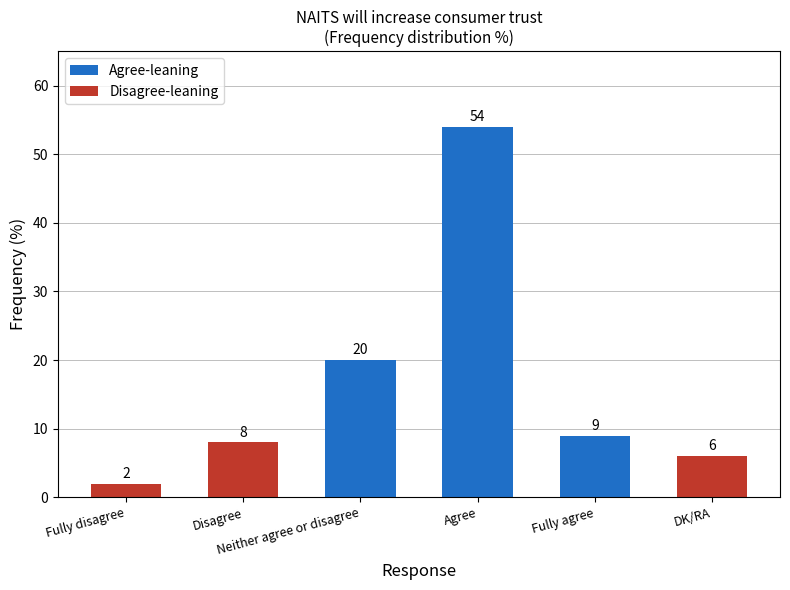

What position from the left is DK/RA?

6